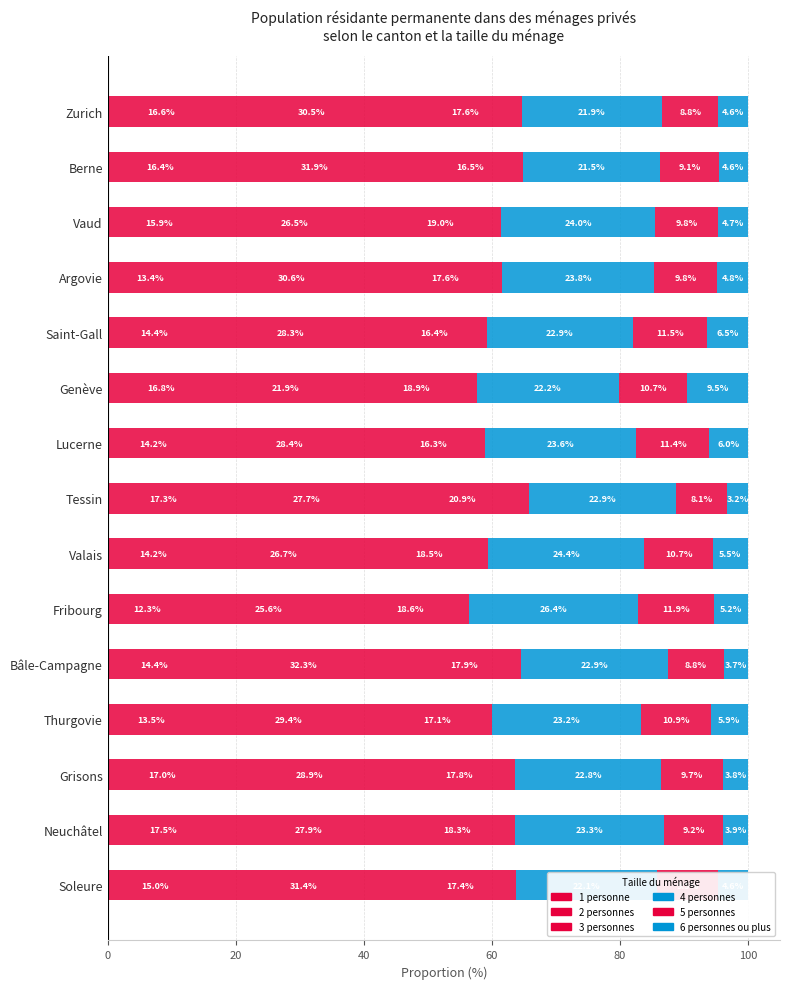

Count the number of categories in the chart.

15